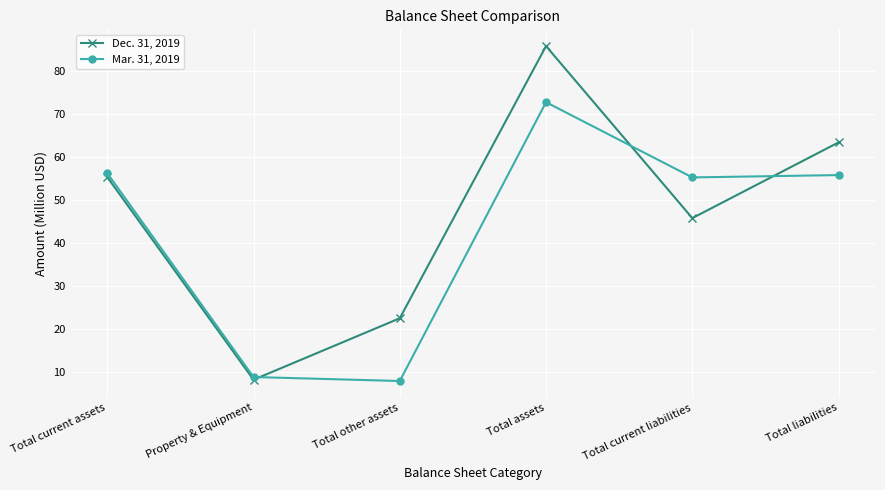

What is the highest value of the Dec. 31, 2019 series?

85.8